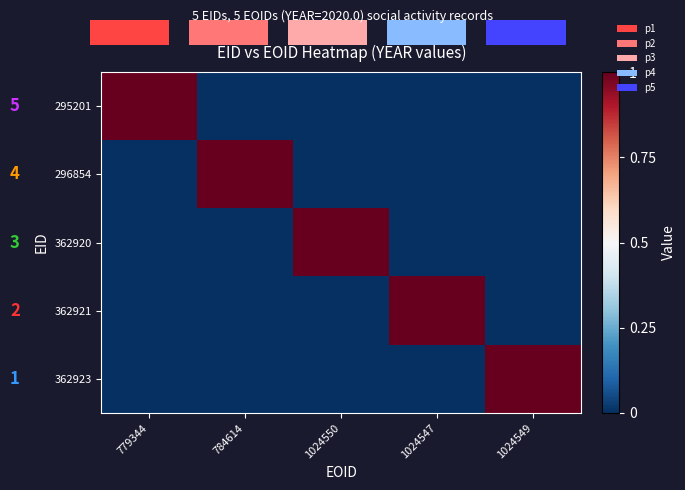

What is the spread (max minus min) of values at 1024547?

2020